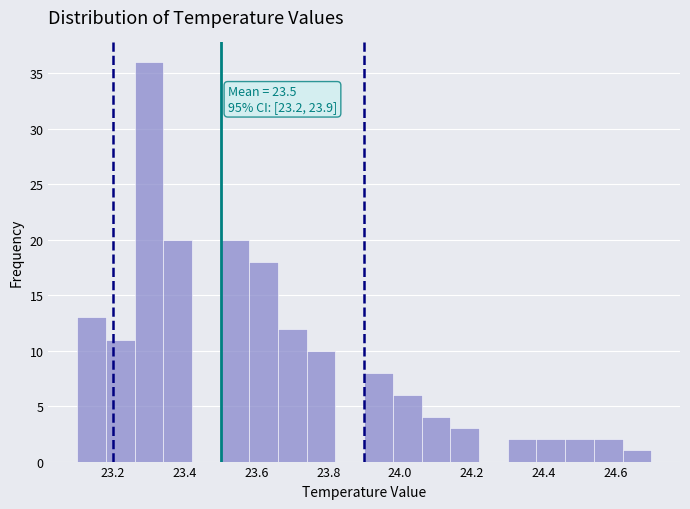

Which range on the x-axis has the tallest bar?

23.26 to 23.34